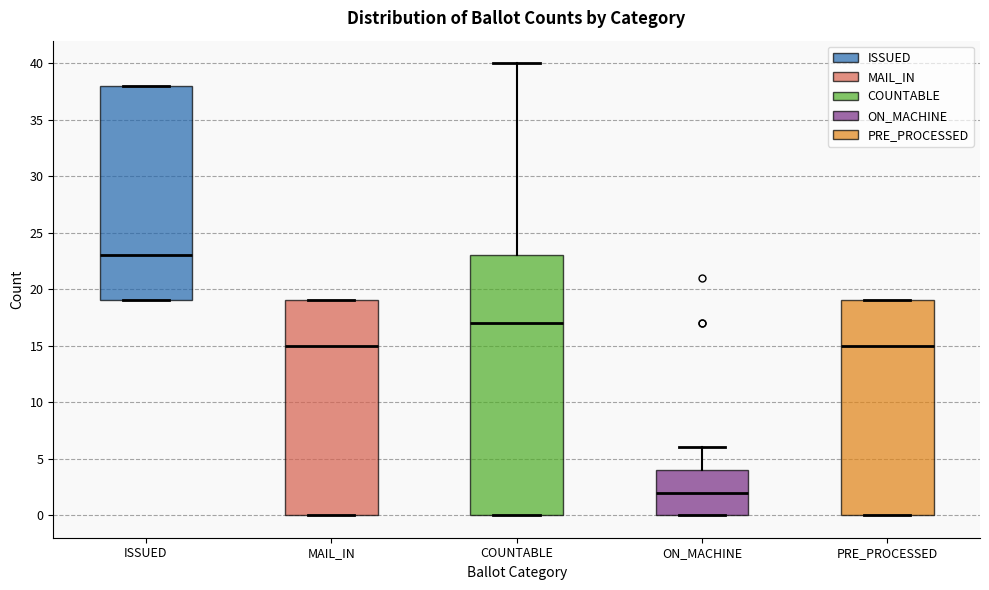

Where is the upper edge of the box for MAIL_IN on the y-axis? The values are not printed on the chart, so give them approximately, as read against the axis.

19